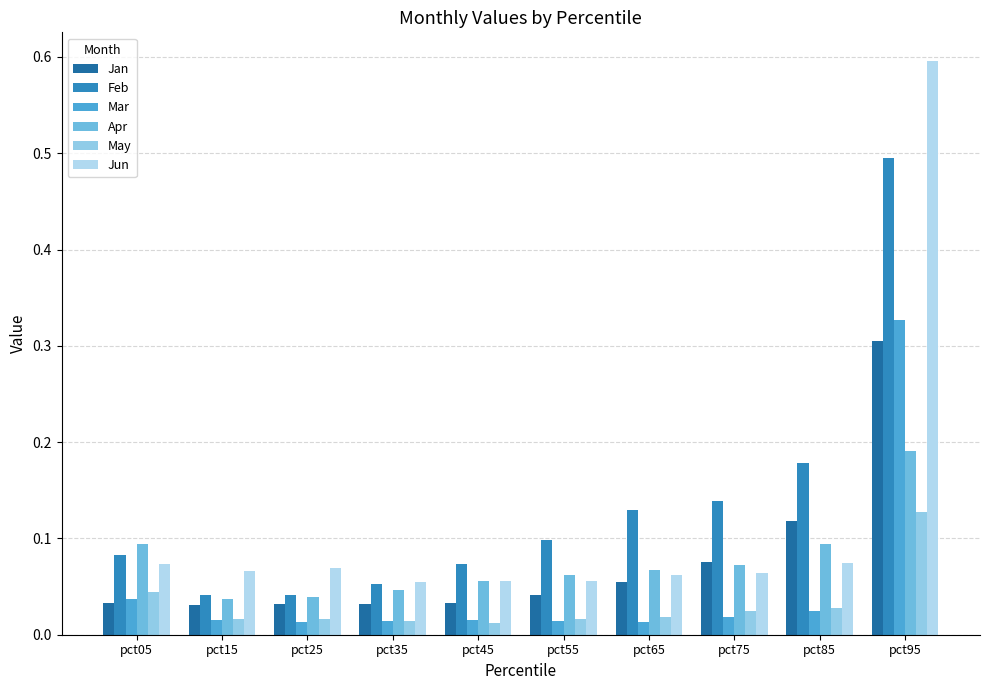

Which series has the widest spread of values?

Jun